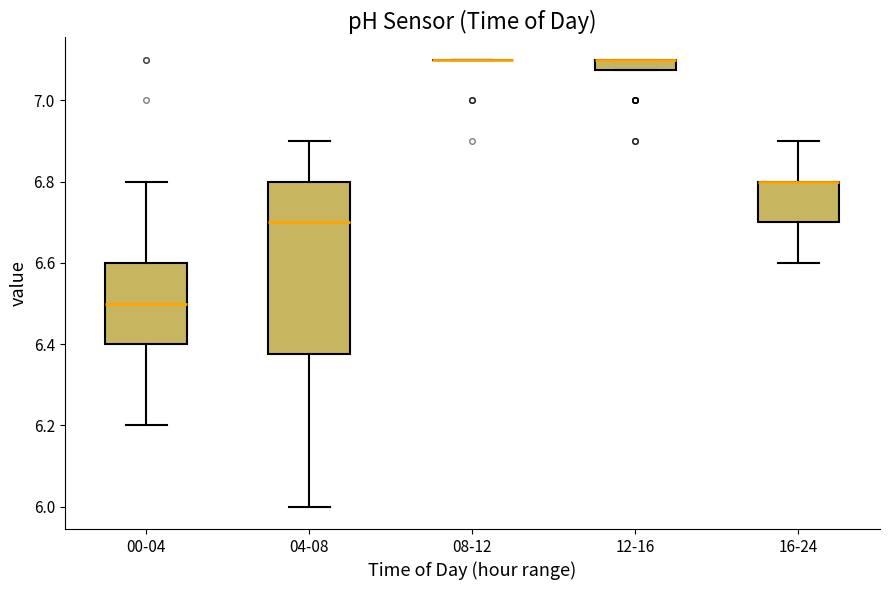

Comparing the boxes themselves (not the whiskers), which one is the tallest?

04-08